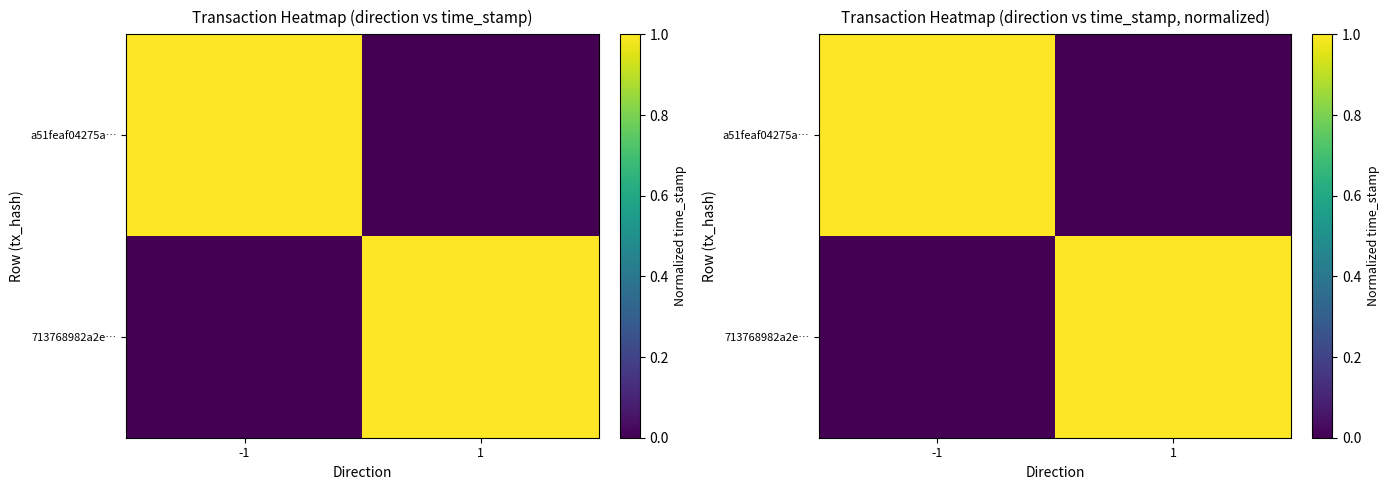

How many values in the a51feaf04275a… series are below 1?

1